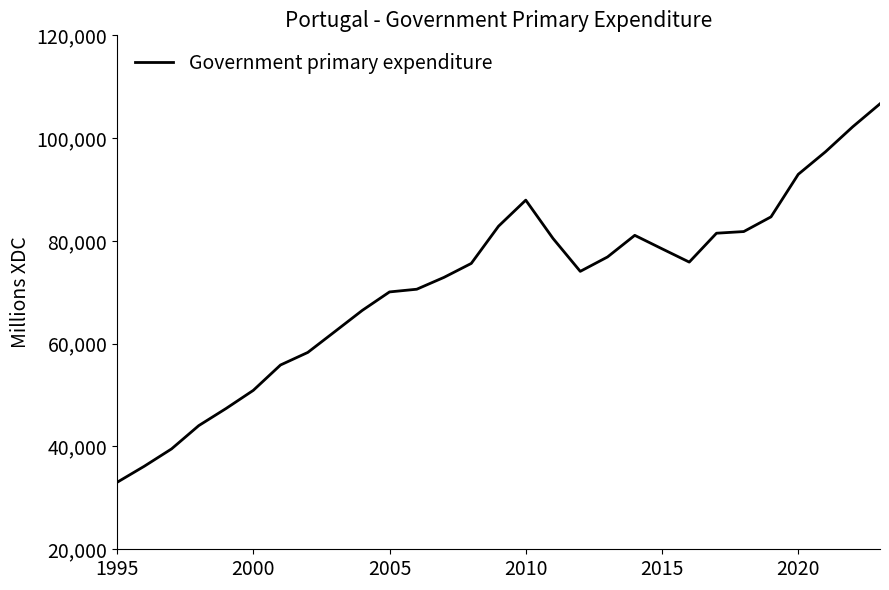

What is the difference between the maximum and minimum values?

73654